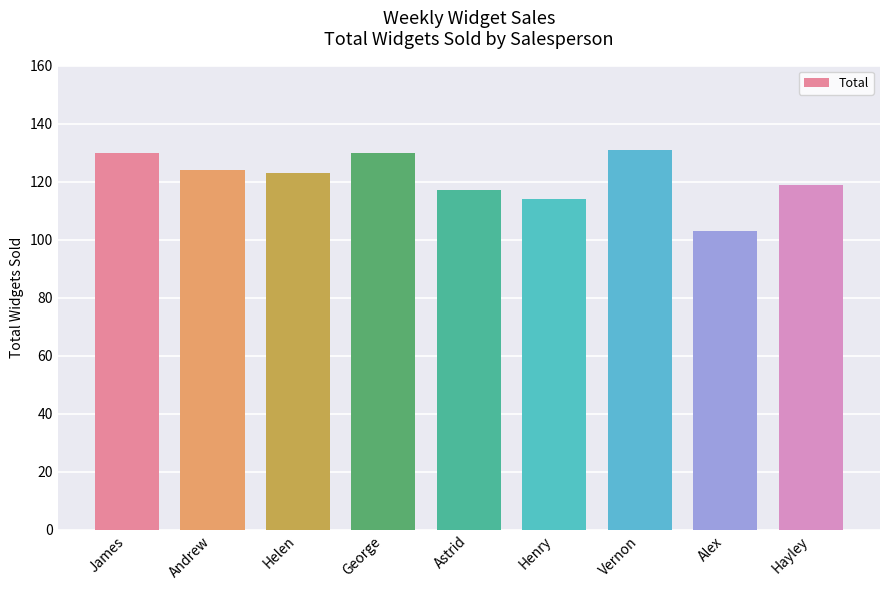

Reading left to right, extract all data points from this chart.

James=130	Andrew=124	Helen=123	George=130	Astrid=117	Henry=114	Vernon=131	Alex=103	Hayley=119